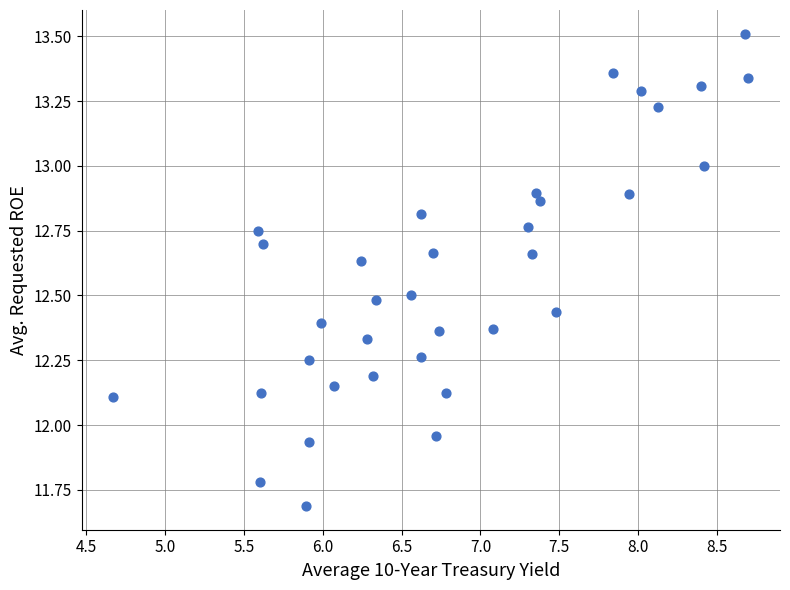

What is the range of Y values (max minus min)?

1.8